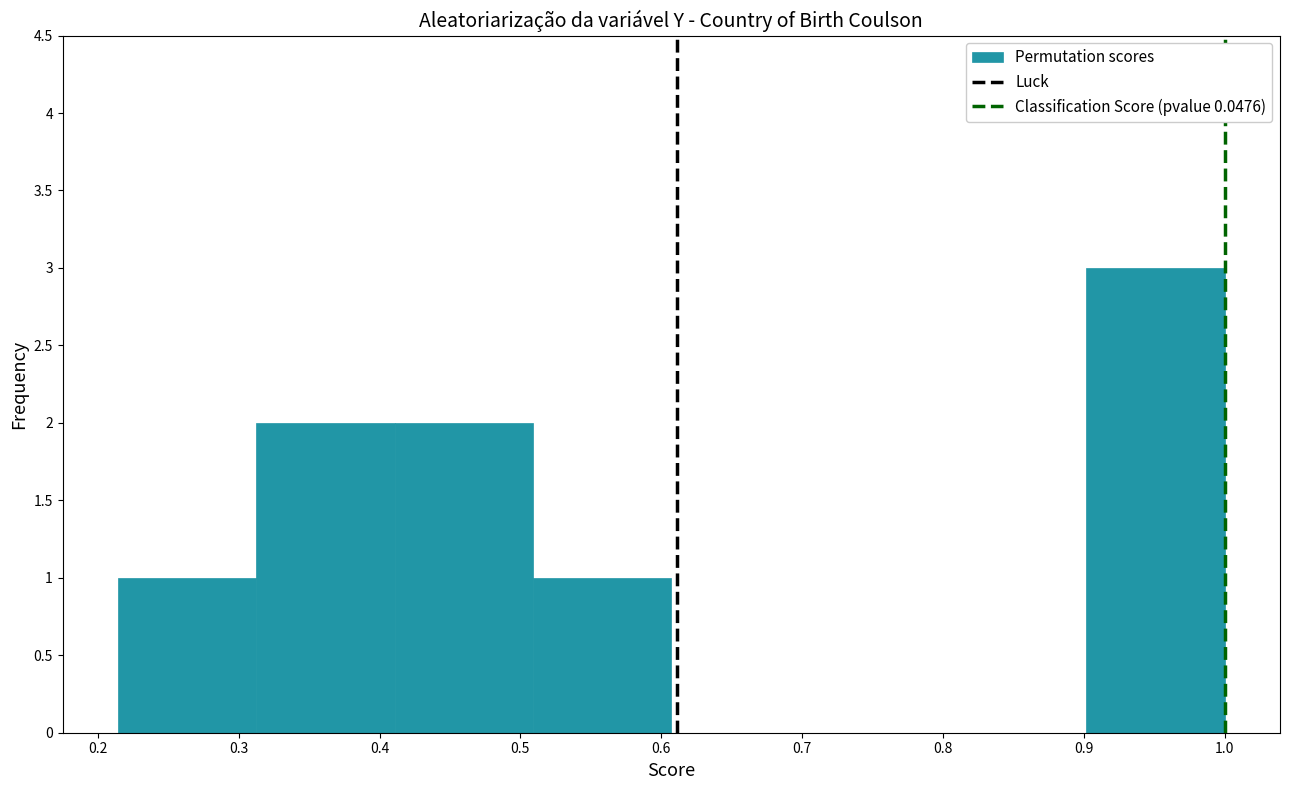

What is the height of the bar covering 0.51 to 0.61 on the x-axis? Neither the bar edges nor the heights are printed on the chart, so give them approximately, as read against the axes.

1